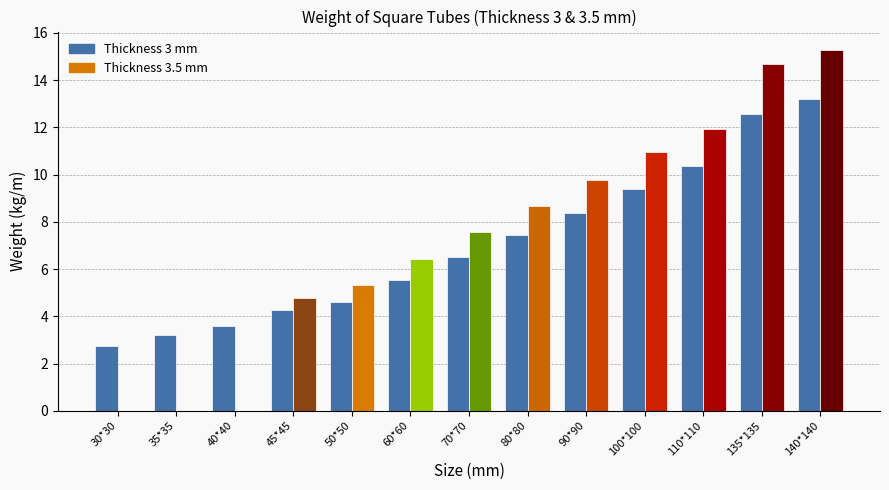

How many data points in Thickness 3.5 mm are above 7?

7